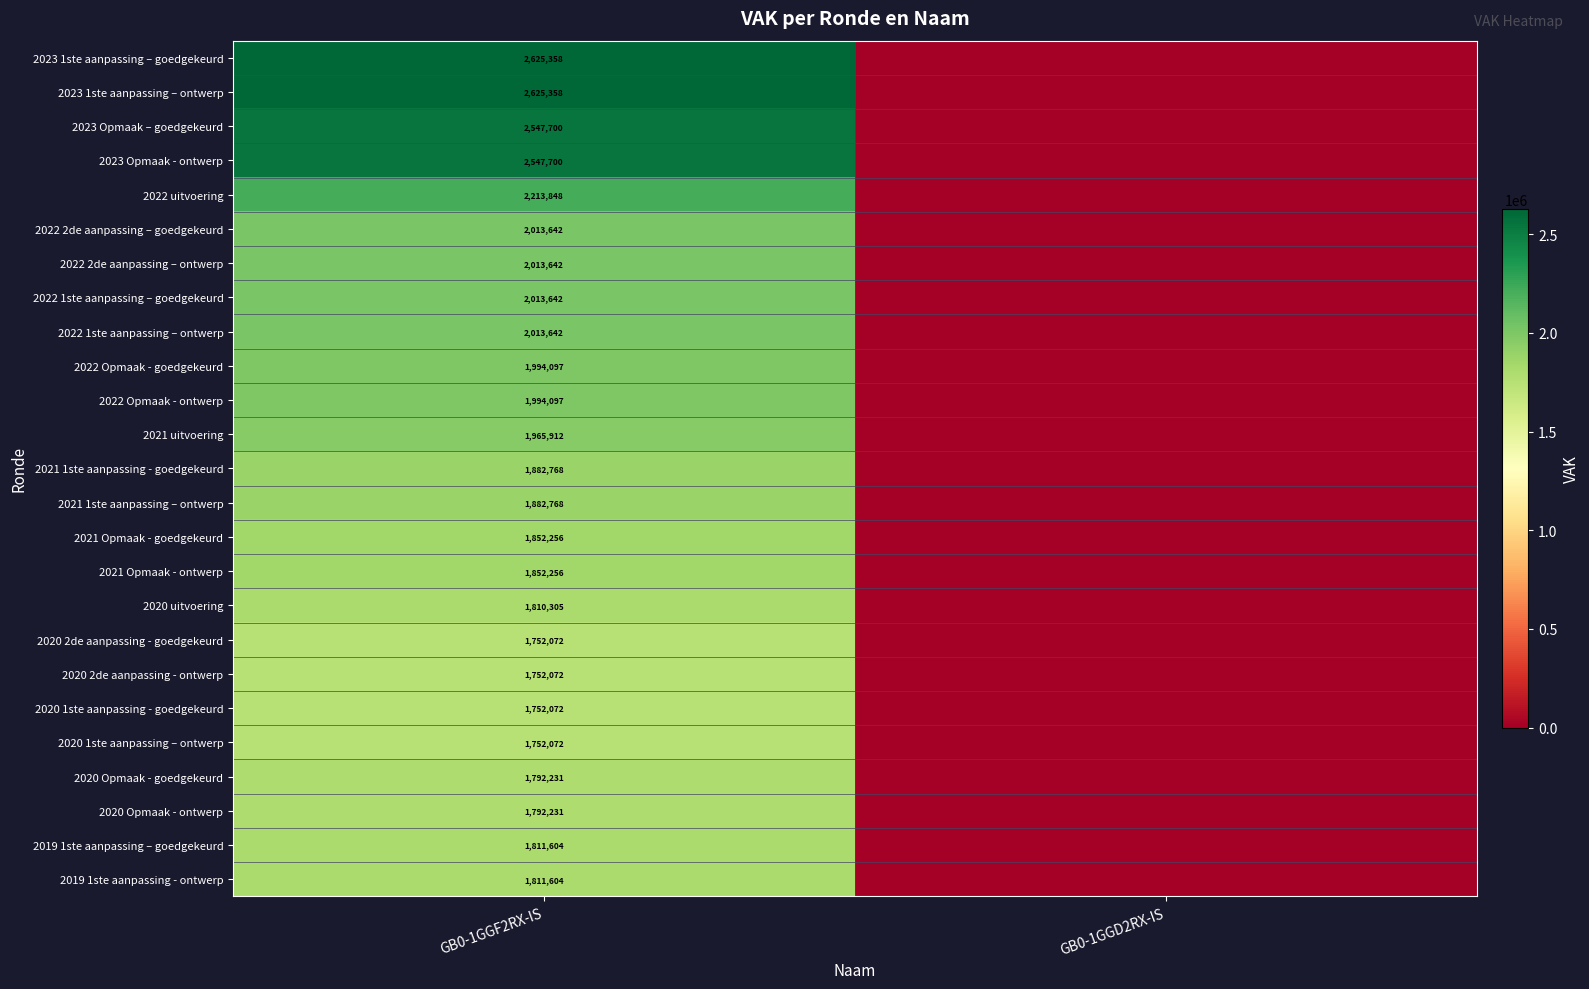

The 2022 2de aanpassing – ontwerp series shows 654010 at GB0-1GGF2RX-IS. True or false?

False